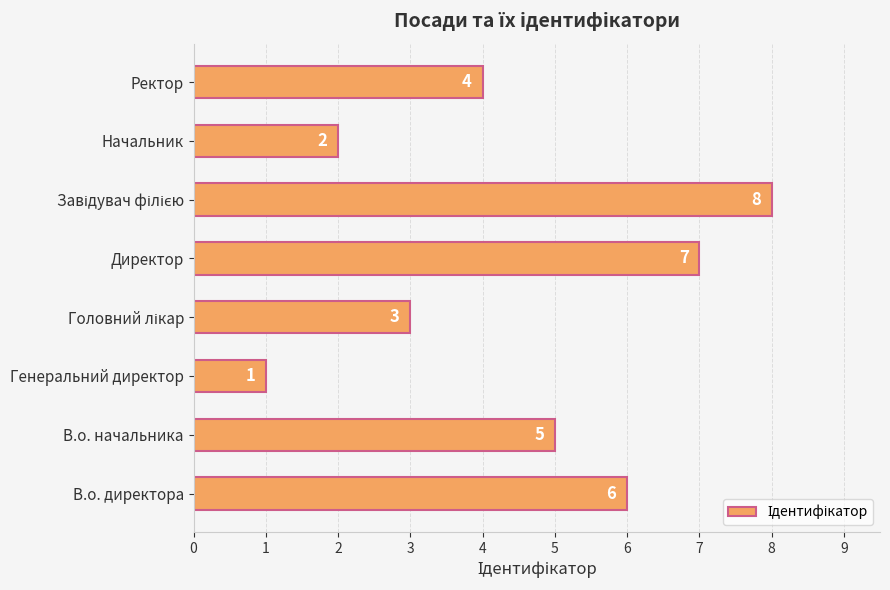

Count the values in the range 3 to 7.

5